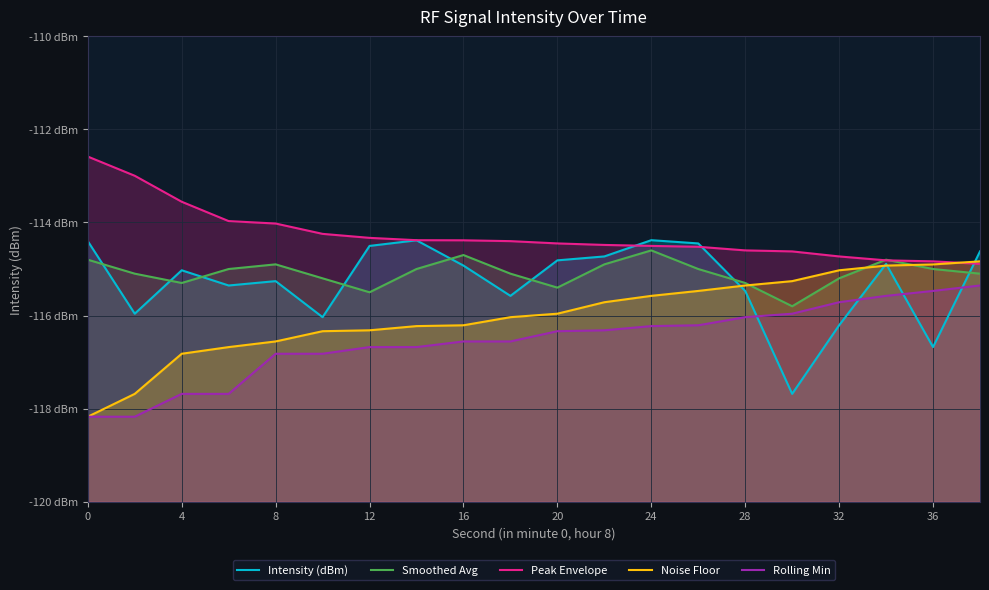

Which series has the largest range (max minus min)?

Noise Floor